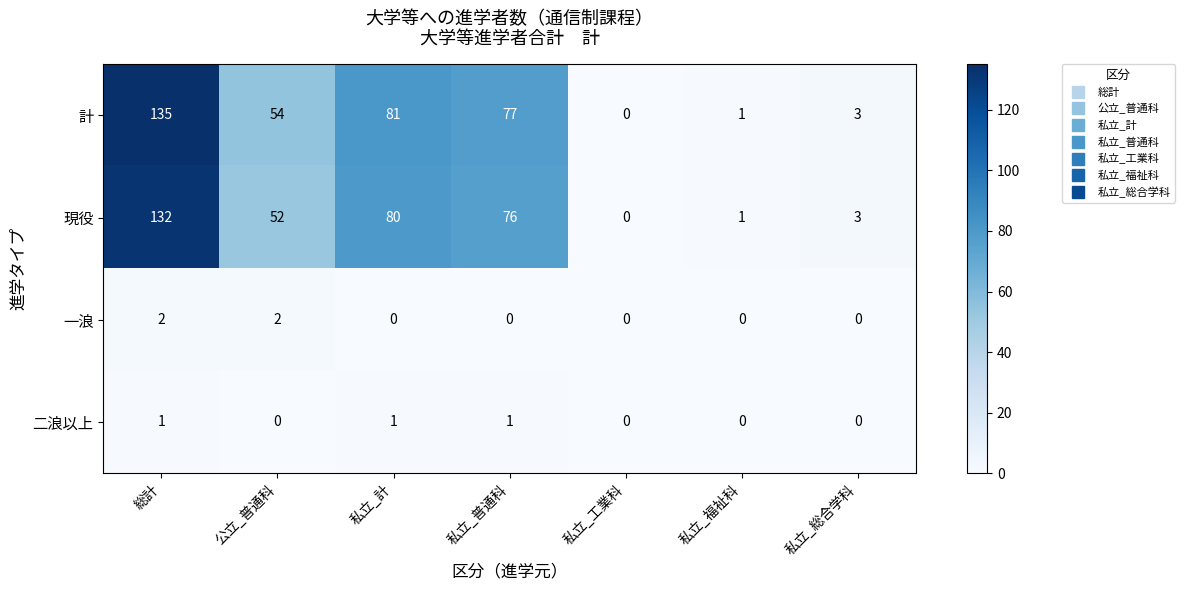

How many positive values does the 一浪 series have?

2